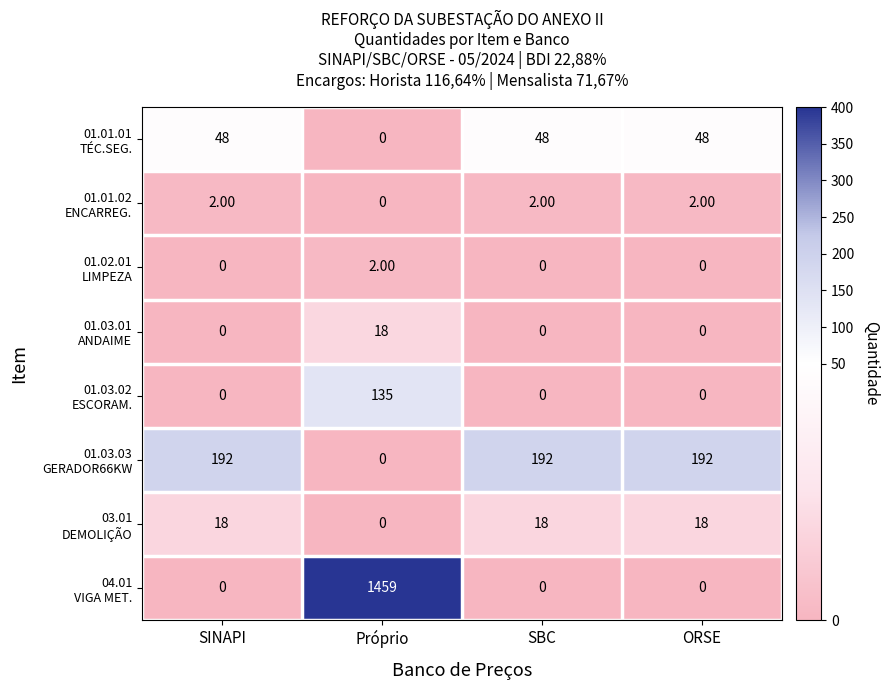

What is the spread (max minus min) of values at ORSE?

192